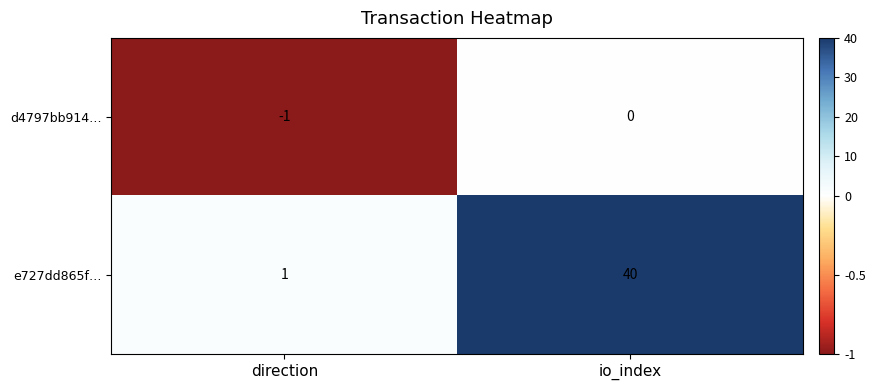

How many series are shown in this chart?

2